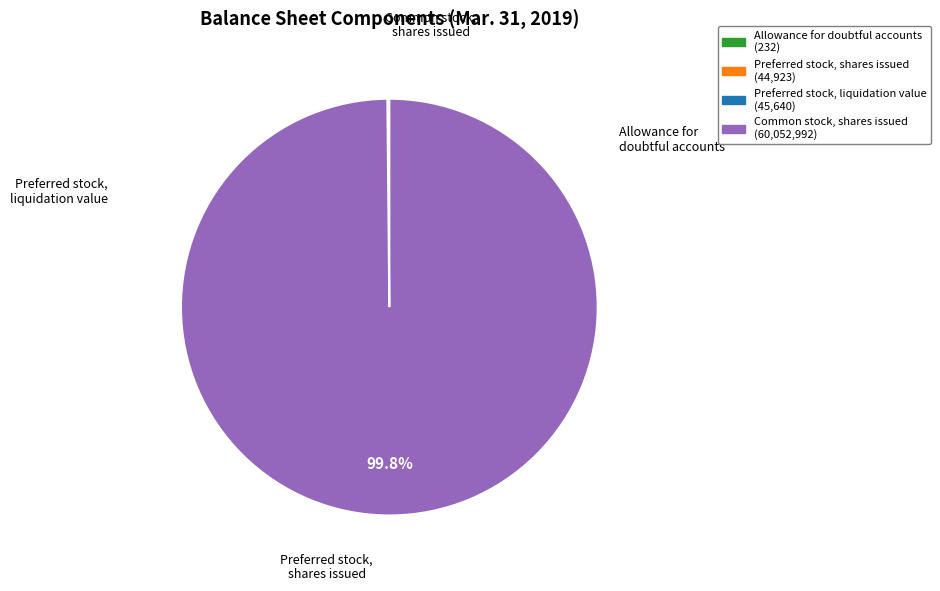

Is there a majority slice in this chart?

Yes